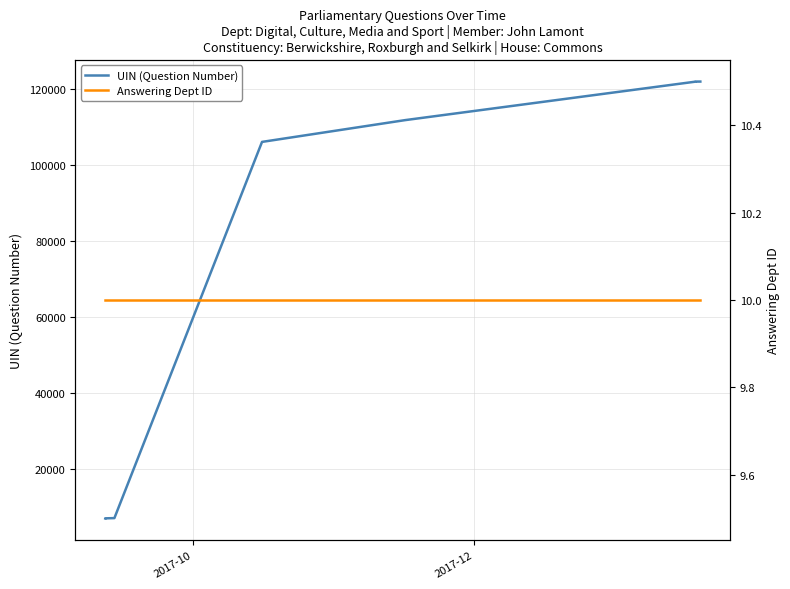

At how many categories does at least one series exceed 73046?

7